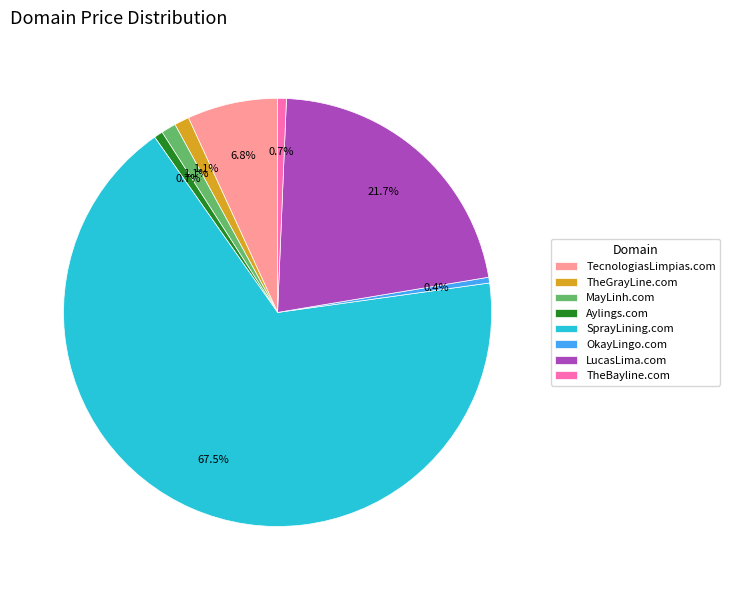

Which category has the biggest portion of the pie?

SprayLining.com